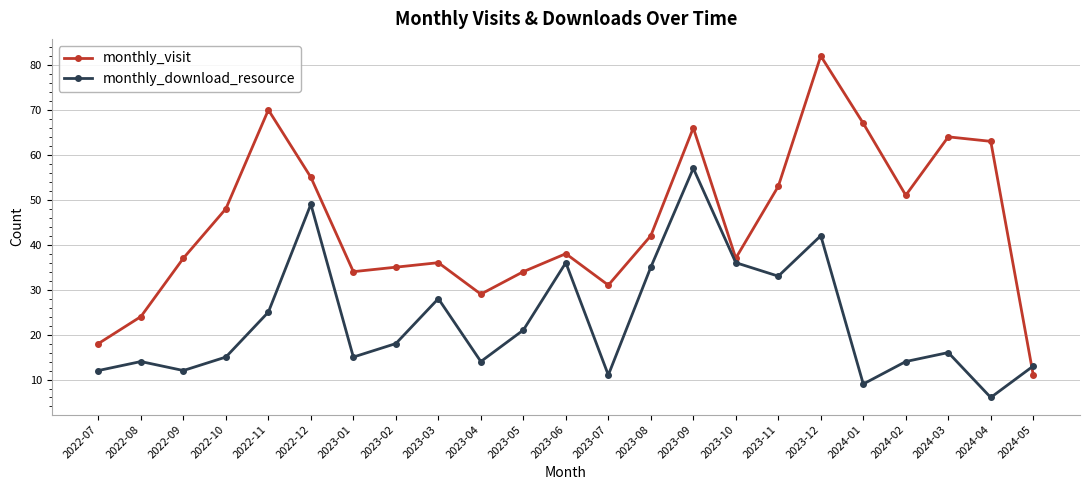

At which category does monthly_visit reach its first local valley?

2023-01